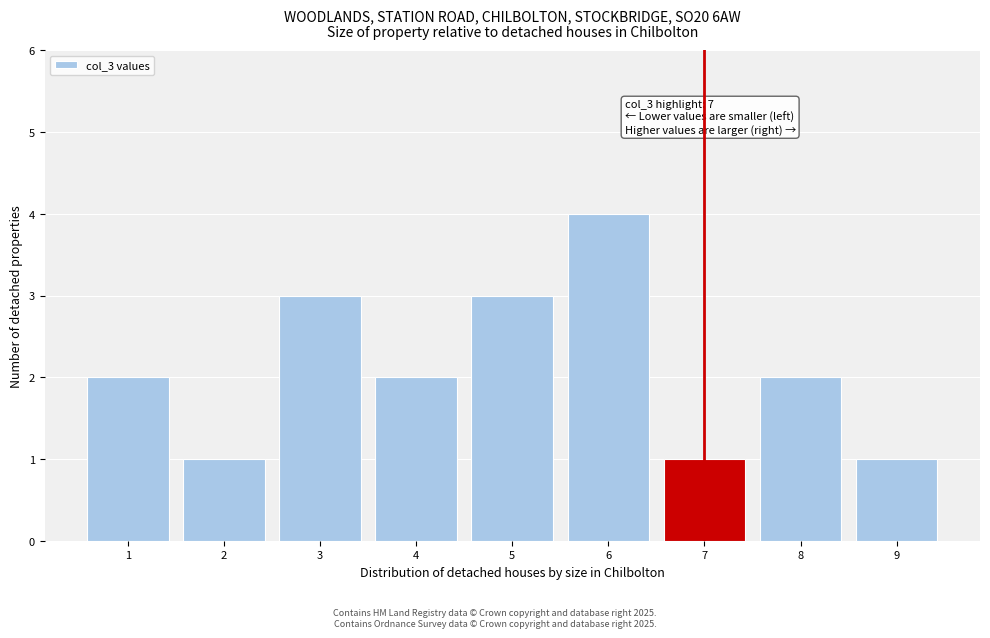

Over which range of the x-axis is the bar tallest?

5.5 to 6.5